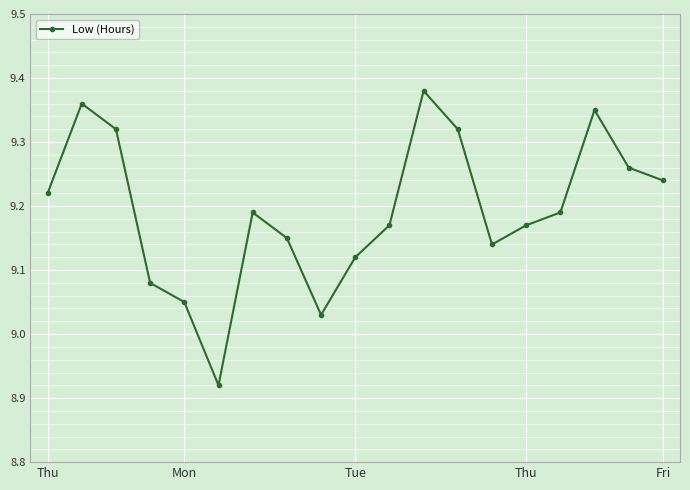

How many interior local valleys (lower than both neighbors) does the data have?

3